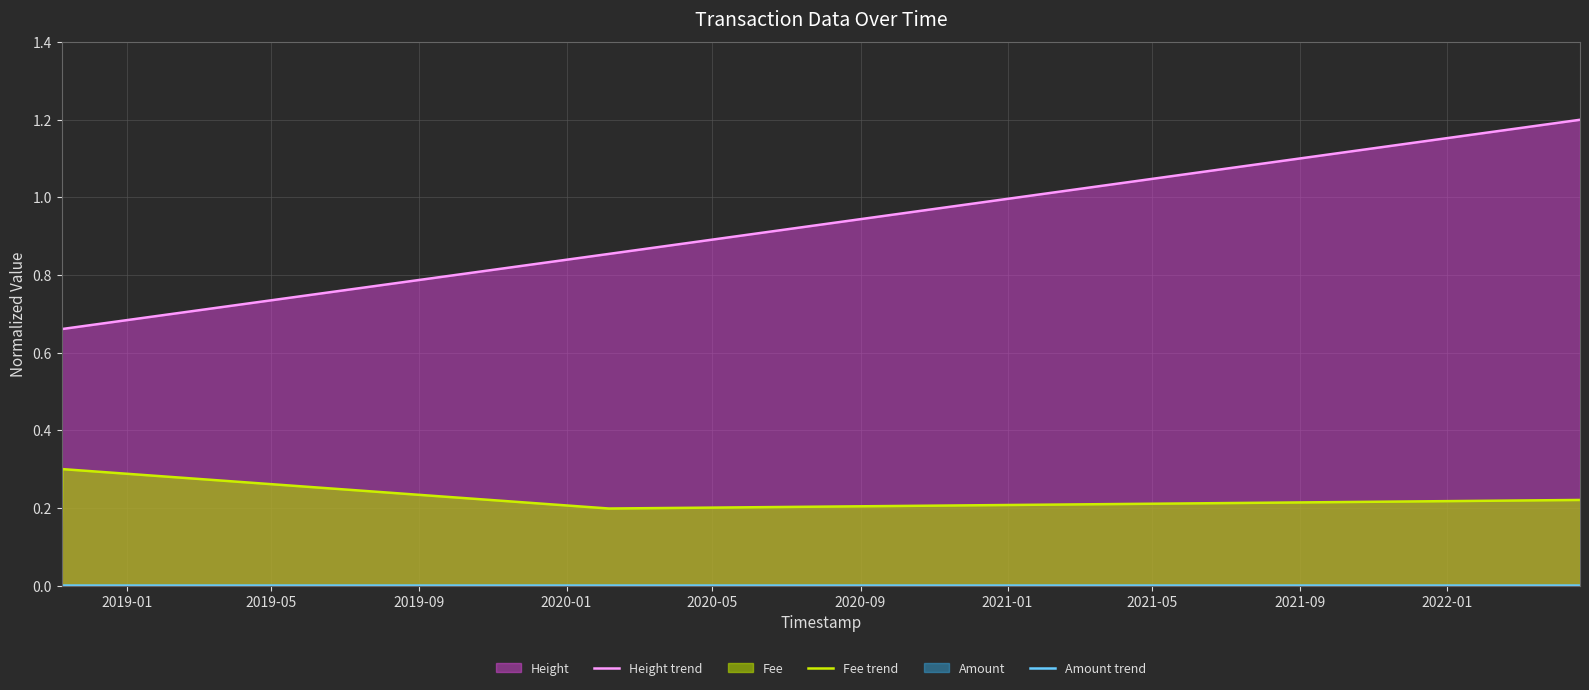

What is the value of the Fee trend point at the 1st from the left?

0.1